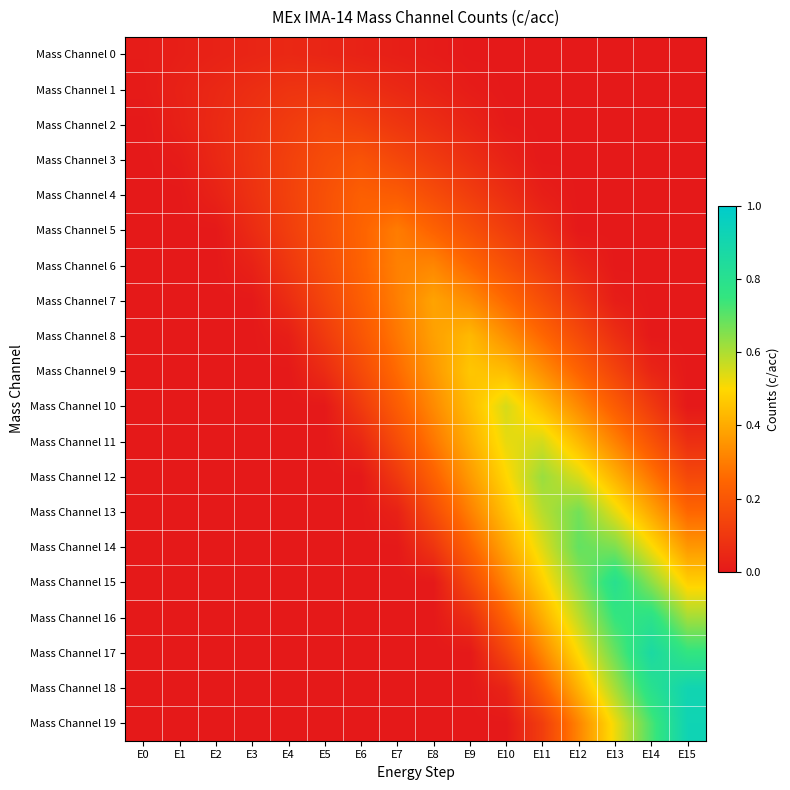

Reading left to right, transcribe all the data shown in this chart.

Mass Channel 0: E0=0.0	E1=0.0	E2=0.0	E3=0.0	E4=0.1	E5=0.0	E6=0.0	E7=0.0	E8=0.0	E9=0.0	E10=0.0	E11=0.0	E12=0.0	E13=0.0	E14=0.0	E15=0.0
Mass Channel 1: E0=0.0	E1=0.0	E2=0.0	E3=0.1	E4=0.1	E5=0.1	E6=0.1	E7=0.1	E8=0.0	E9=0.0	E10=0.0	E11=0.0	E12=0.0	E13=0.0	E14=0.0	E15=0.0
Mass Channel 2: E0=0.0	E1=0.0	E2=0.1	E3=0.1	E4=0.1	E5=0.1	E6=0.1	E7=0.1	E8=0.1	E9=0.0	E10=0.0	E11=0.0	E12=0.0	E13=0.0	E14=0.0	E15=0.0
Mass Channel 3: E0=0.0	E1=0.0	E2=0.0	E3=0.1	E4=0.1	E5=0.2	E6=0.2	E7=0.2	E8=0.1	E9=0.1	E10=0.0	E11=0.0	E12=0.0	E13=0.0	E14=0.0	E15=0.0
Mass Channel 4: E0=0.0	E1=0.0	E2=0.0	E3=0.1	E4=0.1	E5=0.2	E6=0.2	E7=0.2	E8=0.2	E9=0.1	E10=0.1	E11=0.0	E12=0.0	E13=0.0	E14=0.0	E15=0.0
Mass Channel 5: E0=0.0	E1=0.0	E2=0.0	E3=0.1	E4=0.1	E5=0.2	E6=0.2	E7=0.3	E8=0.2	E9=0.2	E10=0.1	E11=0.1	E12=0.0	E13=0.0	E14=0.0	E15=0.0
Mass Channel 6: E0=0.0	E1=0.0	E2=0.0	E3=0.0	E4=0.1	E5=0.2	E6=0.2	E7=0.3	E8=0.3	E9=0.3	E10=0.2	E11=0.1	E12=0.0	E13=0.0	E14=0.0	E15=0.0
Mass Channel 7: E0=0.0	E1=0.0	E2=0.0	E3=0.0	E4=0.1	E5=0.1	E6=0.2	E7=0.3	E8=0.4	E9=0.3	E10=0.3	E11=0.2	E12=0.1	E13=0.0	E14=0.0	E15=0.0
Mass Channel 8: E0=0.0	E1=0.0	E2=0.0	E3=0.0	E4=0.0	E5=0.1	E6=0.2	E7=0.3	E8=0.4	E9=0.4	E10=0.3	E11=0.3	E12=0.2	E13=0.1	E14=0.0	E15=0.0
Mass Channel 9: E0=0.0	E1=0.0	E2=0.0	E3=0.0	E4=0.0	E5=0.1	E6=0.2	E7=0.3	E8=0.4	E9=0.5	E10=0.4	E11=0.3	E12=0.2	E13=0.1	E14=0.0	E15=0.0
Mass Channel 10: E0=0.0	E1=0.0	E2=0.0	E3=0.0	E4=0.0	E5=0.0	E6=0.1	E7=0.2	E8=0.3	E9=0.4	E10=0.6	E11=0.4	E12=0.3	E13=0.2	E14=0.1	E15=0.0
Mass Channel 11: E0=0.0	E1=0.0	E2=0.0	E3=0.0	E4=0.0	E5=0.0	E6=0.0	E7=0.2	E8=0.3	E9=0.4	E10=0.5	E11=0.6	E12=0.4	E13=0.3	E14=0.2	E15=0.1
Mass Channel 12: E0=0.0	E1=0.0	E2=0.0	E3=0.0	E4=0.0	E5=0.0	E6=0.0	E7=0.1	E8=0.2	E9=0.4	E10=0.5	E11=0.6	E12=0.5	E13=0.4	E14=0.3	E15=0.2
Mass Channel 13: E0=0.0	E1=0.0	E2=0.0	E3=0.0	E4=0.0	E5=0.0	E6=0.0	E7=0.0	E8=0.2	E9=0.3	E10=0.4	E11=0.6	E12=0.7	E13=0.5	E14=0.4	E15=0.3
Mass Channel 14: E0=0.0	E1=0.0	E2=0.0	E3=0.0	E4=0.0	E5=0.0	E6=0.0	E7=0.0	E8=0.1	E9=0.2	E10=0.4	E11=0.5	E12=0.7	E13=0.7	E14=0.5	E15=0.4
Mass Channel 15: E0=0.0	E1=0.0	E2=0.0	E3=0.0	E4=0.0	E5=0.0	E6=0.0	E7=0.0	E8=0.0	E9=0.2	E10=0.3	E11=0.5	E12=0.6	E13=0.8	E14=0.6	E15=0.5
Mass Channel 16: E0=0.0	E1=0.0	E2=0.0	E3=0.0	E4=0.0	E5=0.0	E6=0.0	E7=0.0	E8=0.0	E9=0.1	E10=0.2	E11=0.4	E12=0.6	E13=0.7	E14=0.8	E15=0.6
Mass Channel 17: E0=0.0	E1=0.0	E2=0.0	E3=0.0	E4=0.0	E5=0.0	E6=0.0	E7=0.0	E8=0.0	E9=0.0	E10=0.1	E11=0.3	E12=0.5	E13=0.7	E14=0.9	E15=0.8
Mass Channel 18: E0=0.0	E1=0.0	E2=0.0	E3=0.0	E4=0.0	E5=0.0	E6=0.0	E7=0.0	E8=0.0	E9=0.0	E10=0.0	E11=0.2	E12=0.4	E13=0.6	E14=0.8	E15=0.9
Mass Channel 19: E0=0.0	E1=0.0	E2=0.0	E3=0.0	E4=0.0	E5=0.0	E6=0.0	E7=0.0	E8=0.0	E9=0.0	E10=0.0	E11=0.1	E12=0.3	E13=0.5	E14=0.7	E15=0.9